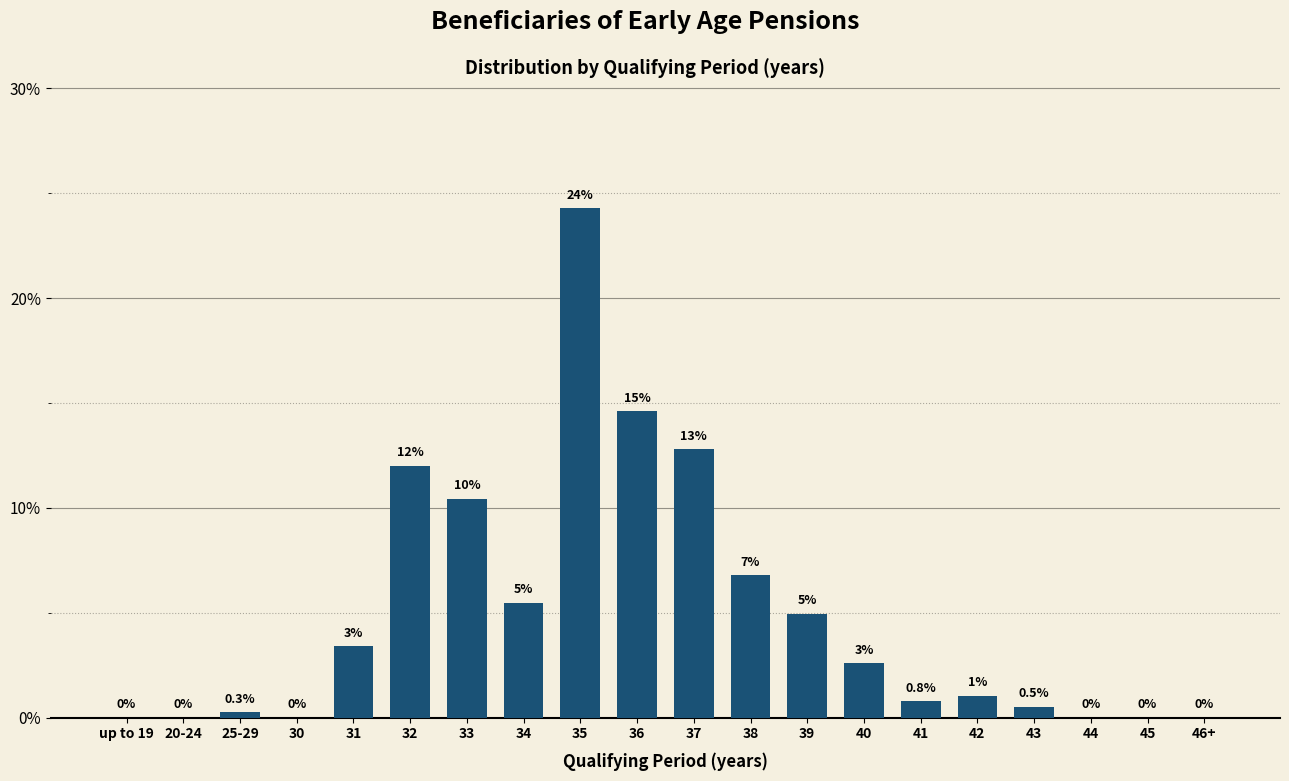

Reading left to right, what are all the values shown in this chart?

up to 19=0.0	20-24=0.0	25-29=0.3	30=0.0	31=3.4	32=12.0	33=10.4	34=5.5	35=24.3	36=14.6	37=12.8	38=6.8	39=5.0	40=2.6	41=0.8	42=1.0	43=0.5	44=0.0	45=0.0	46+=0.0